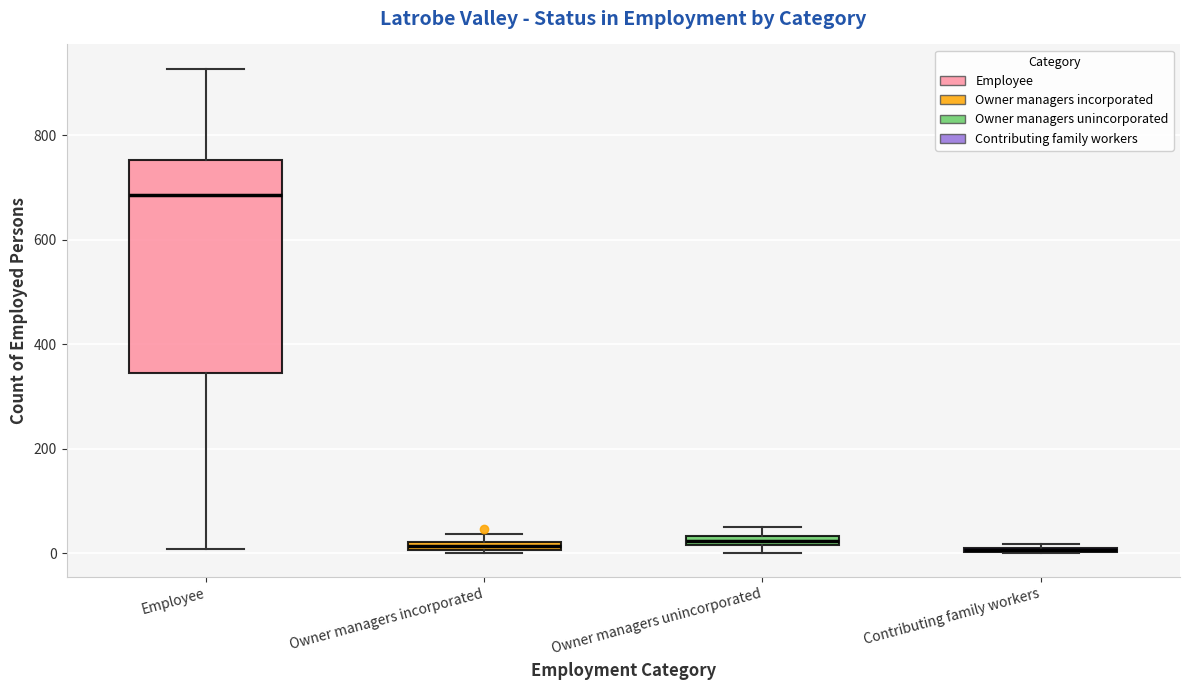

Which box is the tallest, from its lower edge to its upper edge?

Employee